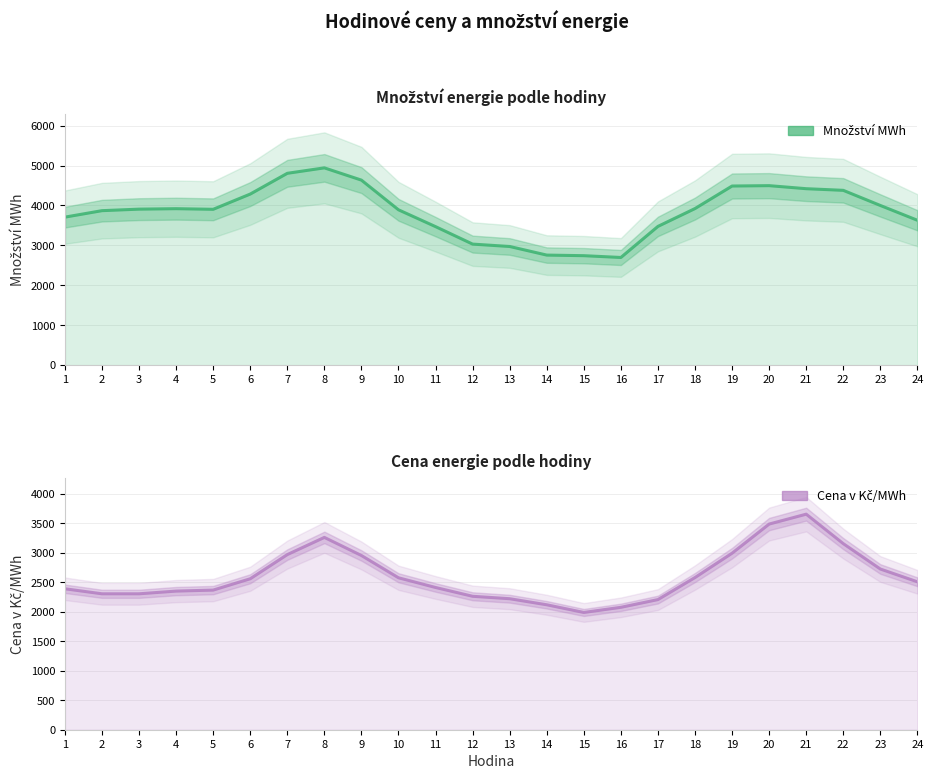

Is the value of Množství MWh at 12 greater than the value of Cena v Kč/MWh at 3?

Yes